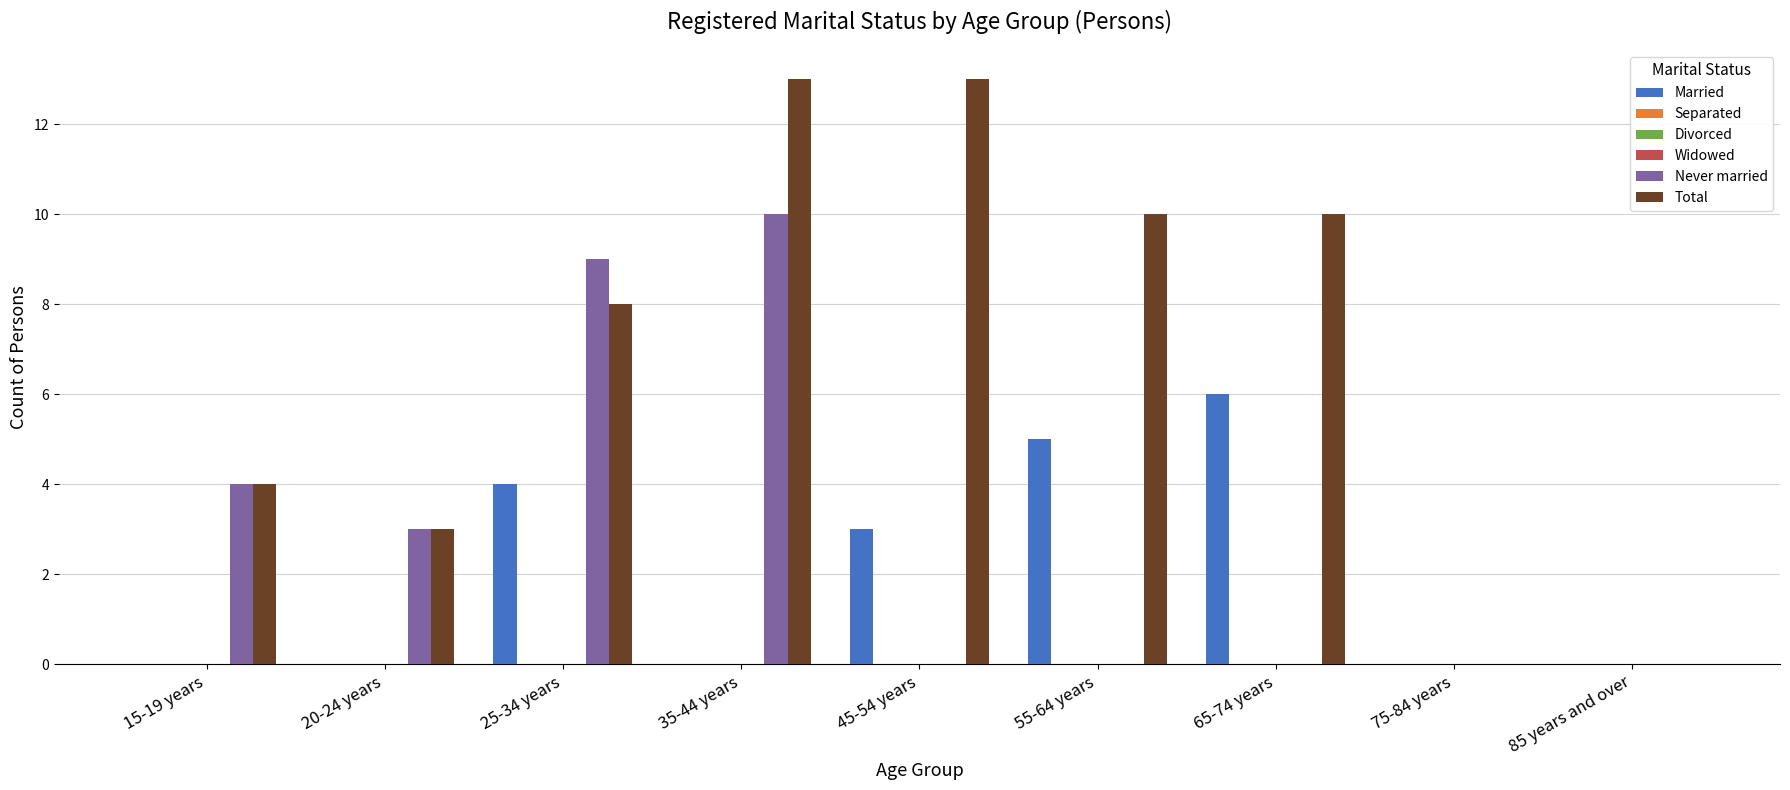

Which series has the largest range (max minus min)?

Total